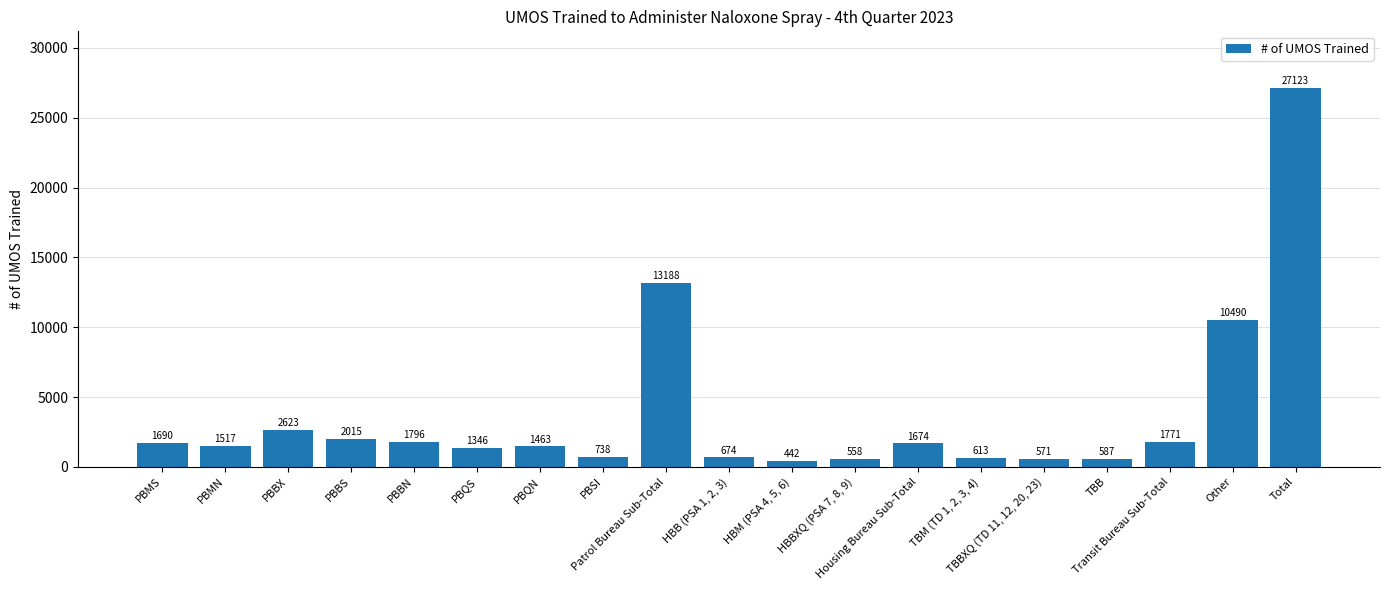

What is the change in value from PBMS to PBBN?

+106